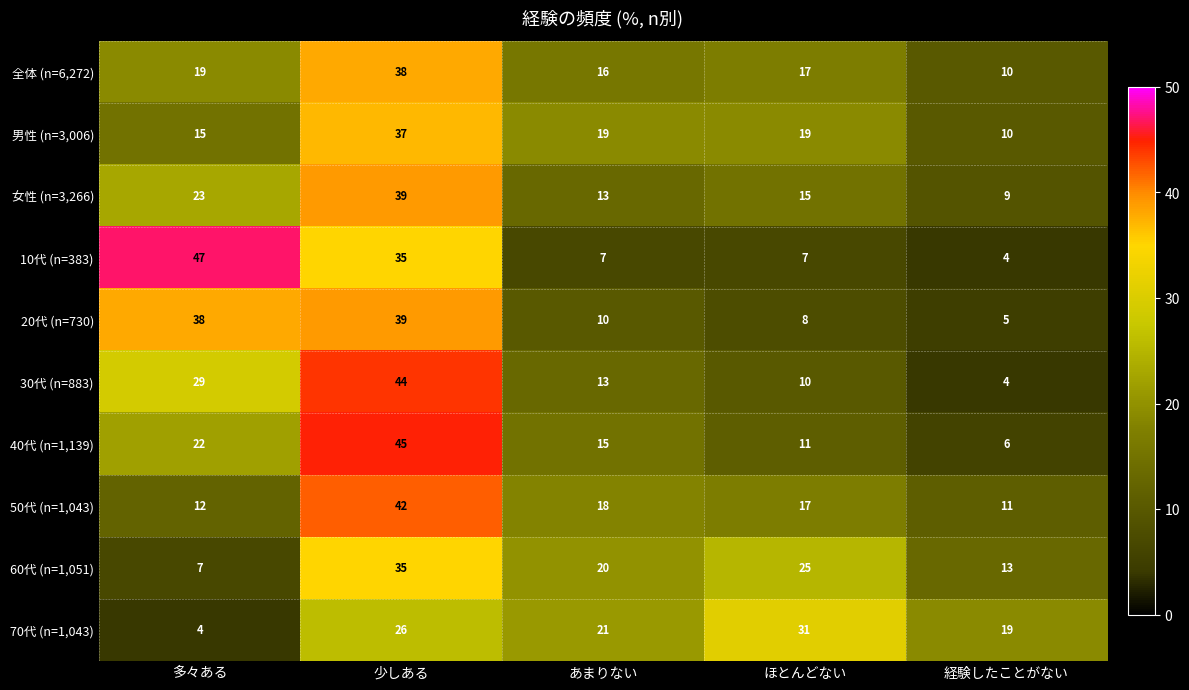

List the labels in order of 30代 (n=883) value, largest first.

少しある, 多々ある, あまりない, ほとんどない, 経験したことがない